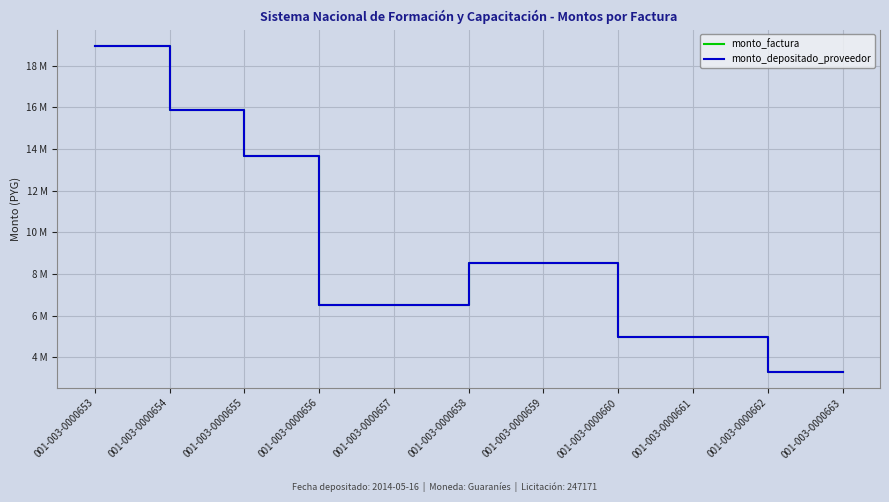

What is the sum of the monto_depositado_proveedor values at 001-003-0000657 and 001-003-0000653?

25492000